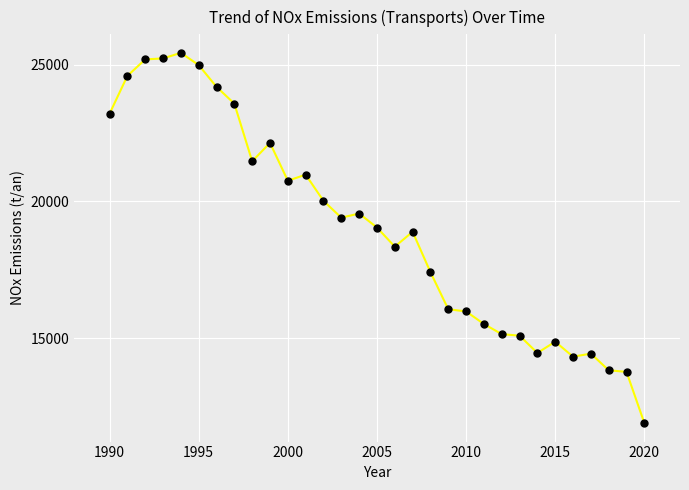

What is the smallest value displayed?

11885.2